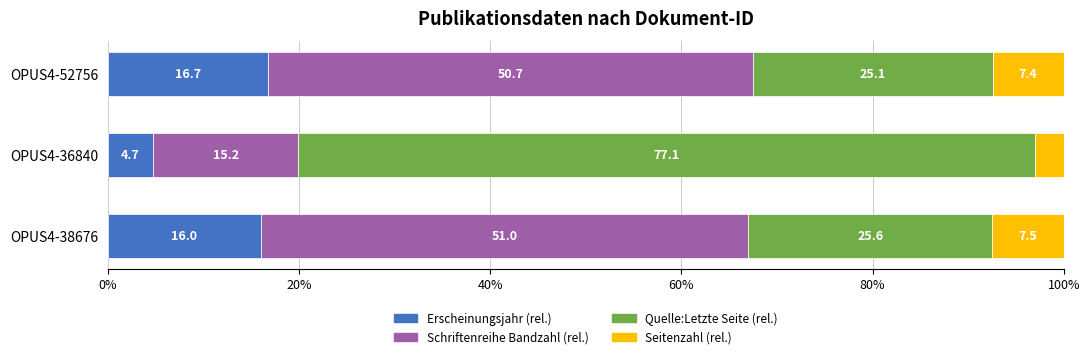

List the labels in order of Erscheinungsjahr (rel.) value, largest first.

OPUS4-52756, OPUS4-38676, OPUS4-36840